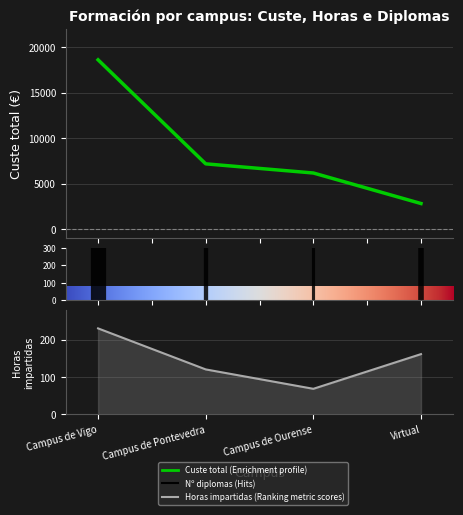

Is the value of Horas impartidas at Campus de Pontevedra greater than the value of Nº diplomas at Campus de Pontevedra?

Yes